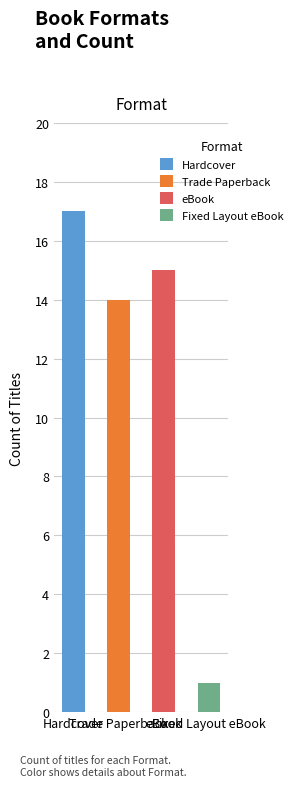

List the labels in order of value, largest first.

Hardcover, eBook, Trade Paperback, Fixed Layout eBook